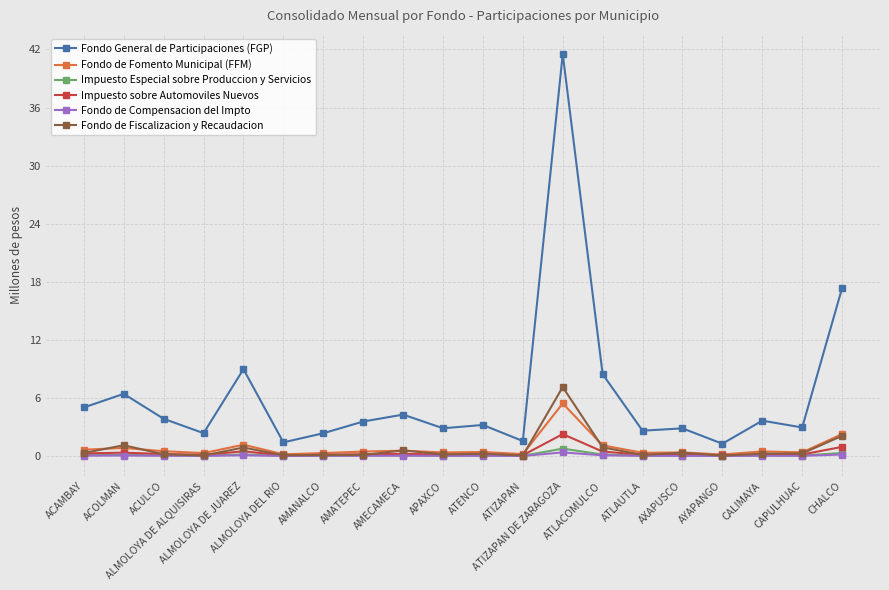

At how many categories does at least one series exceed 11?

2